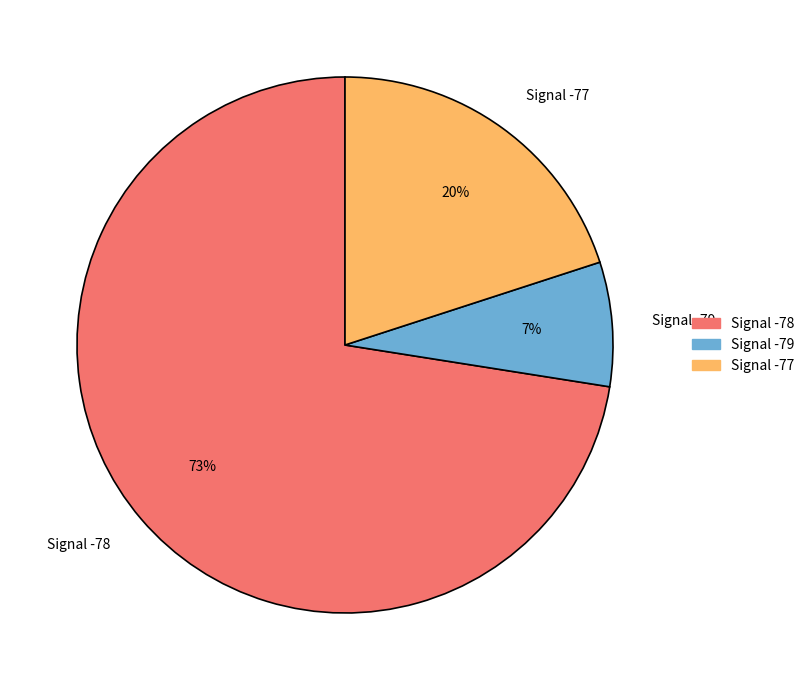

What percentage is the Signal -77 slice, to the nearest percent?

20%